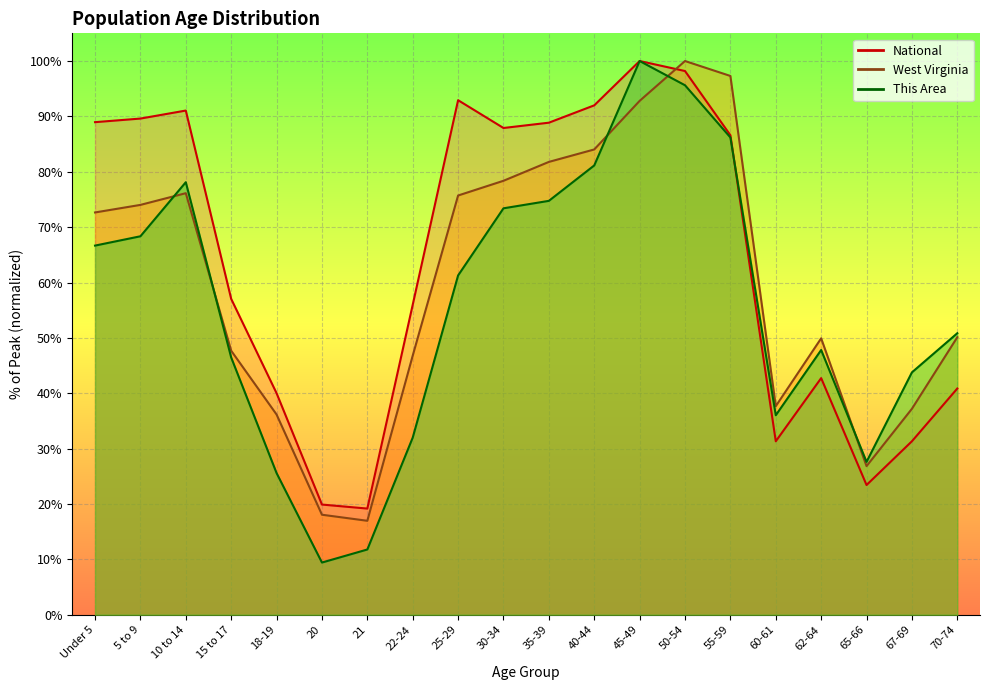

True or false: West Virginia has a value of 59.8 at 60-61.

False